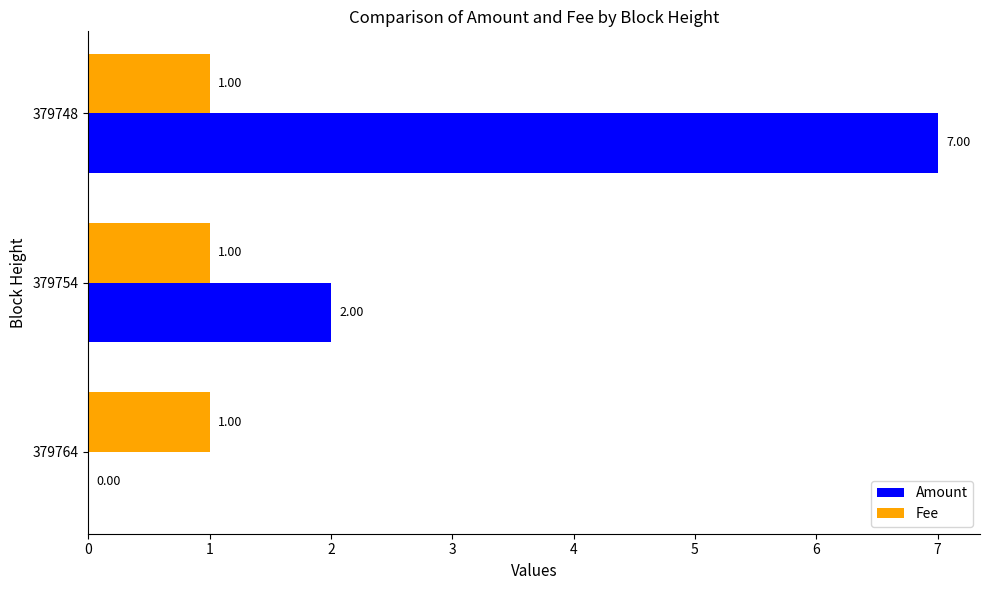

What is the highest value of the Fee series?

1